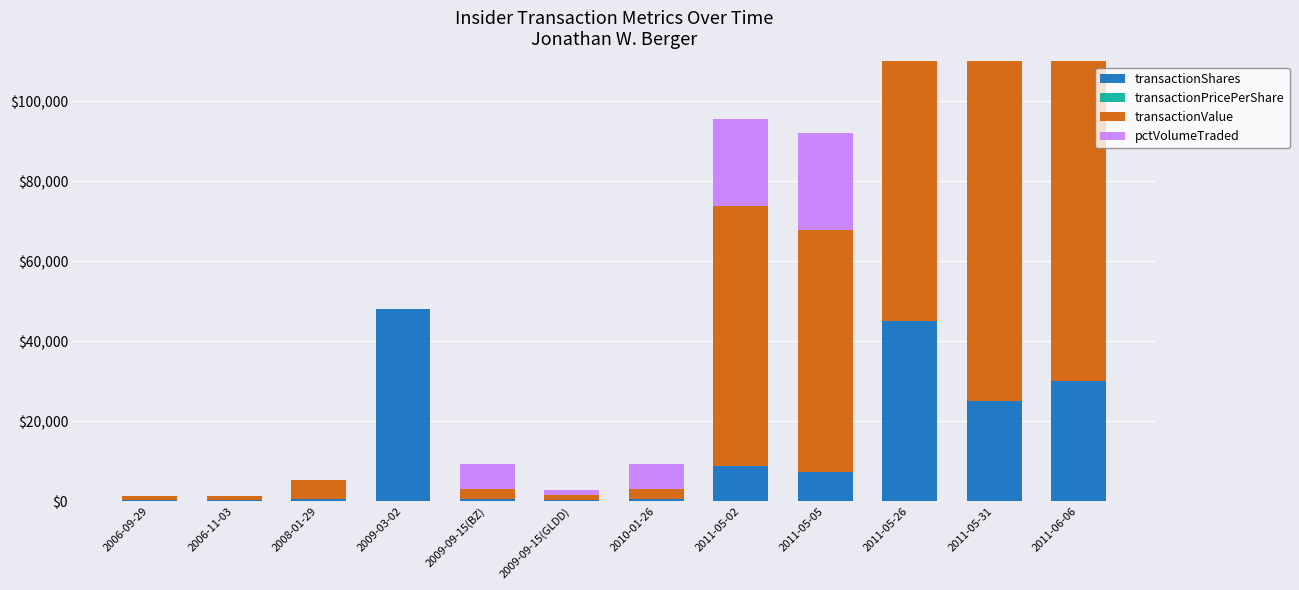

How many groups of bars are there?

12